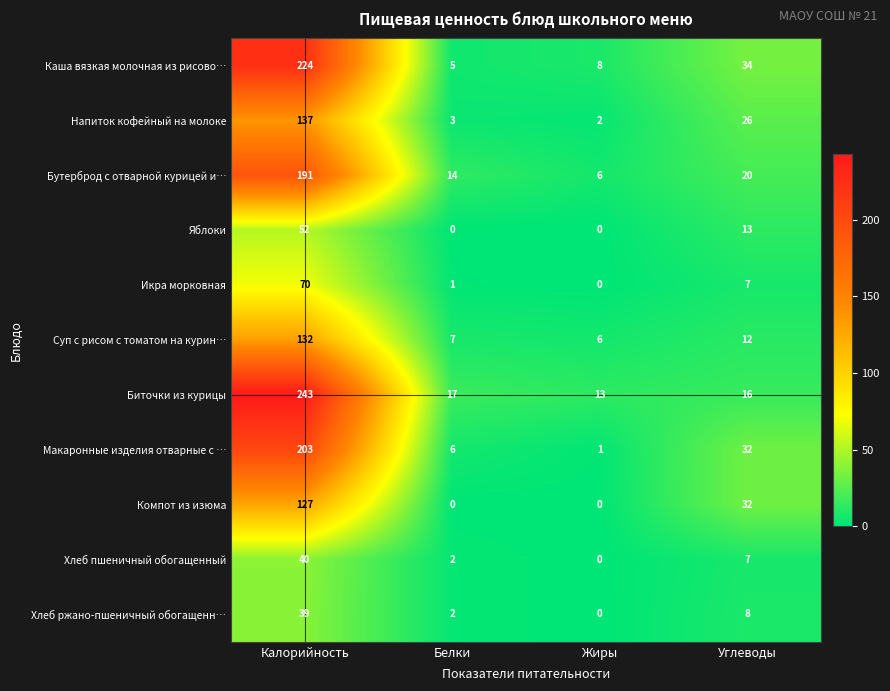

What is the difference between the highest and lowest values at Жиры?

13